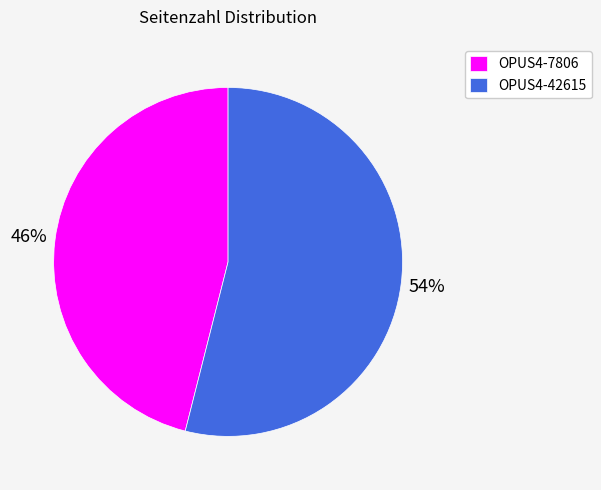

Is there any slice that represents more than half of the pie?

Yes